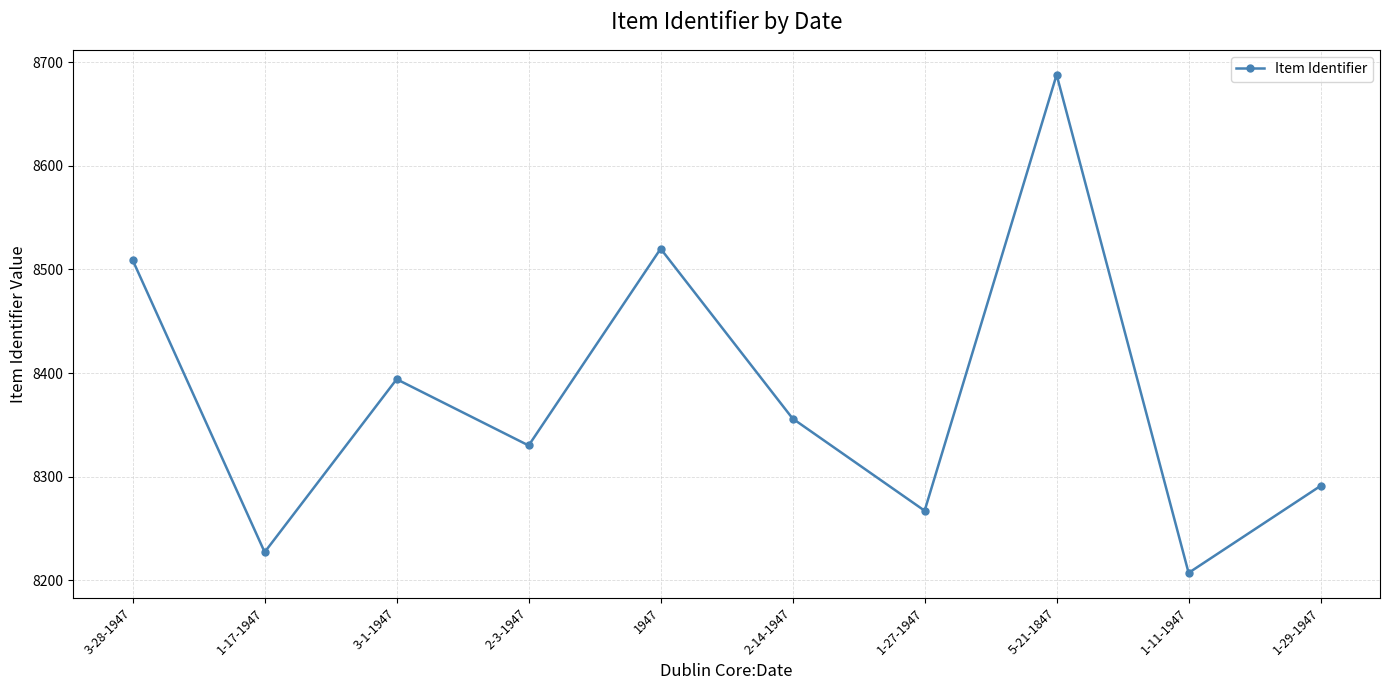

True or false: the data has more than 1 interior local peaks.

True